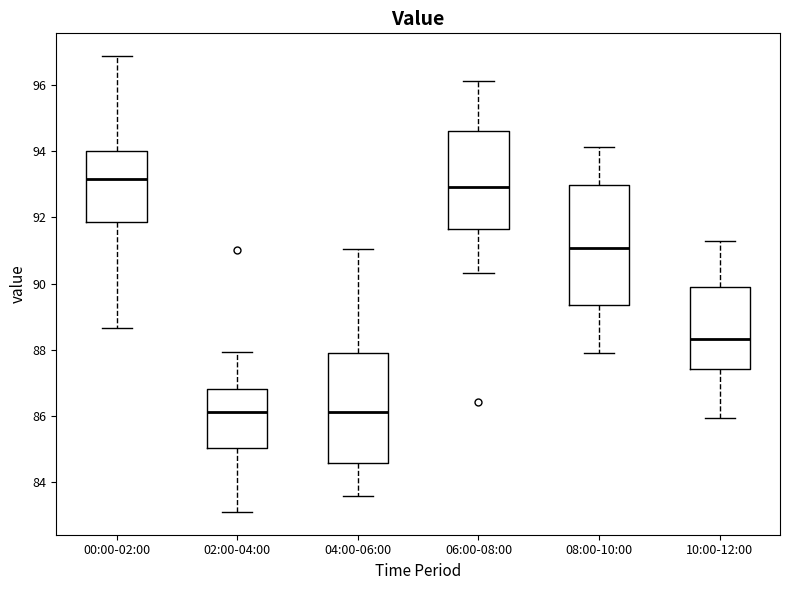

Comparing the boxes themselves (not the whiskers), which one is the tallest?

08:00-10:00